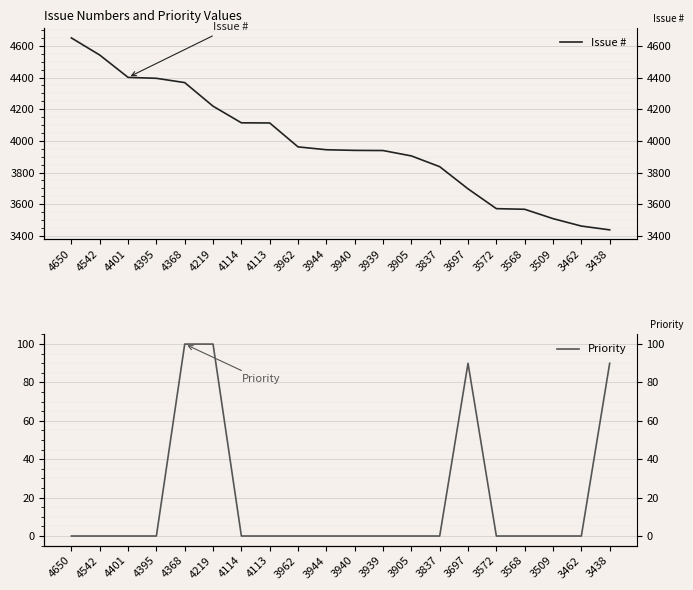

True or false: Priority and Issue # cross at least once.

False